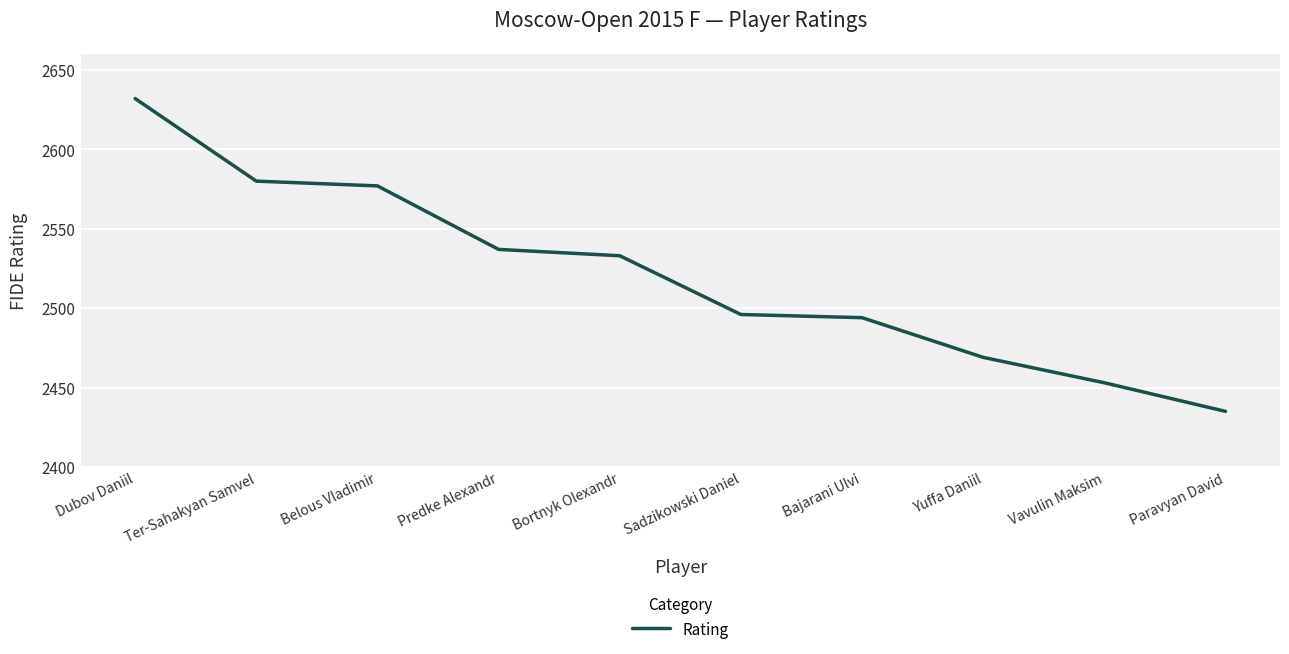

The chart shows a value of 2494 at Bajarani Ulvi. True or false?

True